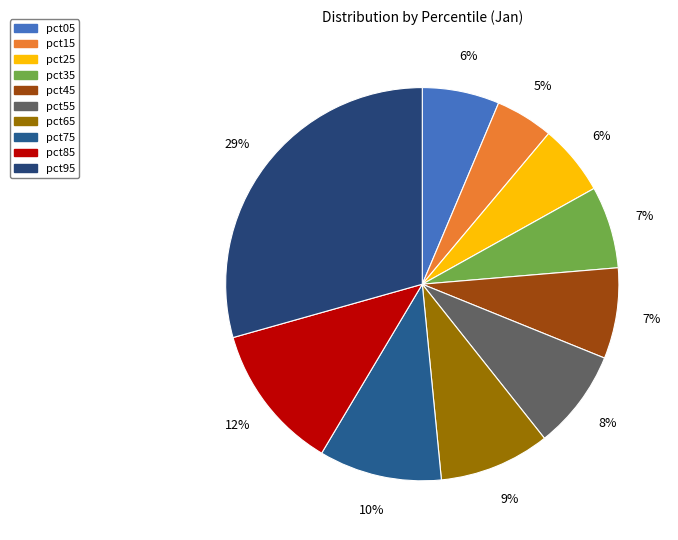

True or false: pct65 accounts for 9% of the total.

True